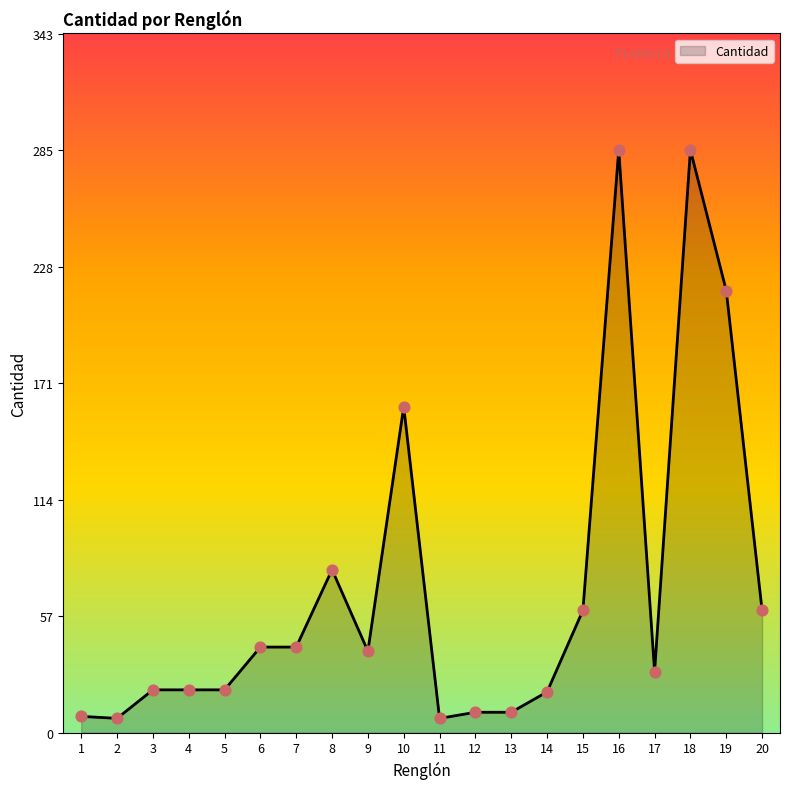

What is the ratio of the value at 15 to the value at 14?

3.0